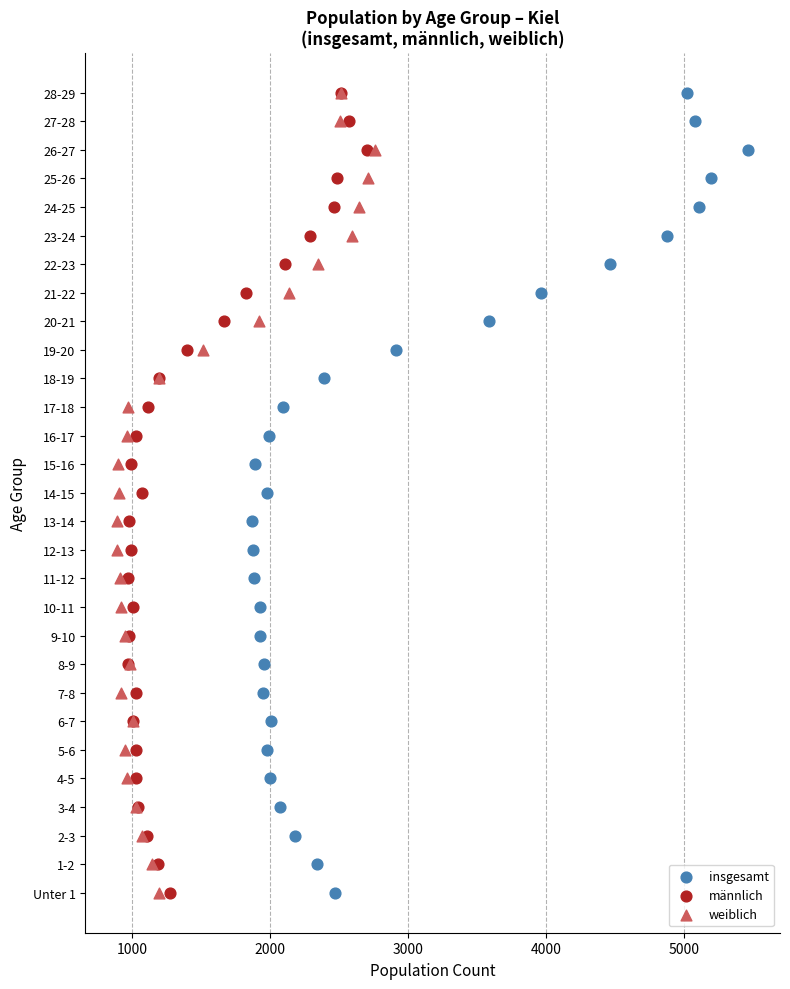

What are all the series names shown in the legend?

insgesamt, männlich, weiblich